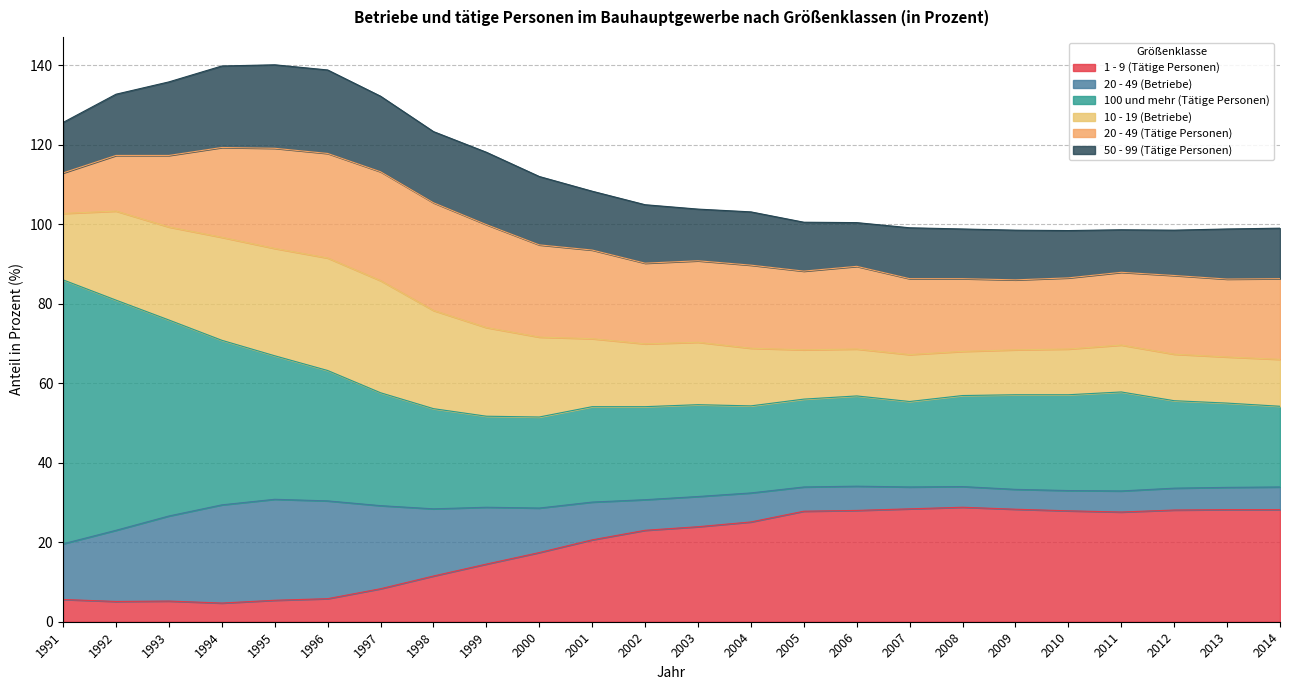

What is the total value across all series at 2001?

108.3